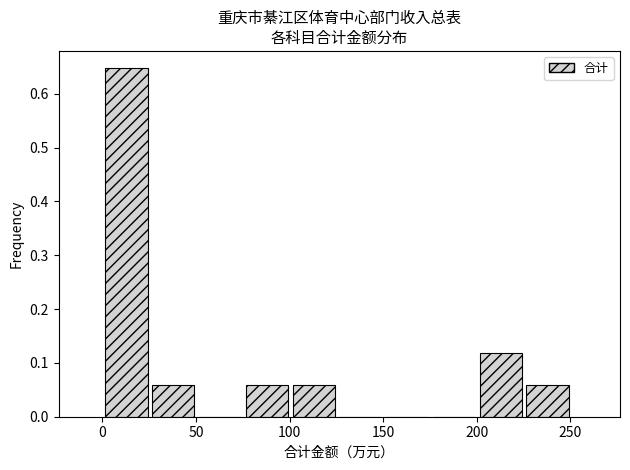

Reading left to right, transcribe this chart: for each bar, give the range it covers on the x-axis and its height. Neither the bar edges nor the heights are printed on the chart, so give them approximately, as read against the axes.

0 to 25: 0.65
25 to 50: 0.06
50 to 75: 0
75 to 100: 0.06
100 to 125: 0.06
125 to 150: 0
150 to 175: 0
175 to 200: 0
200 to 225: 0.12
225 to 250: 0.06